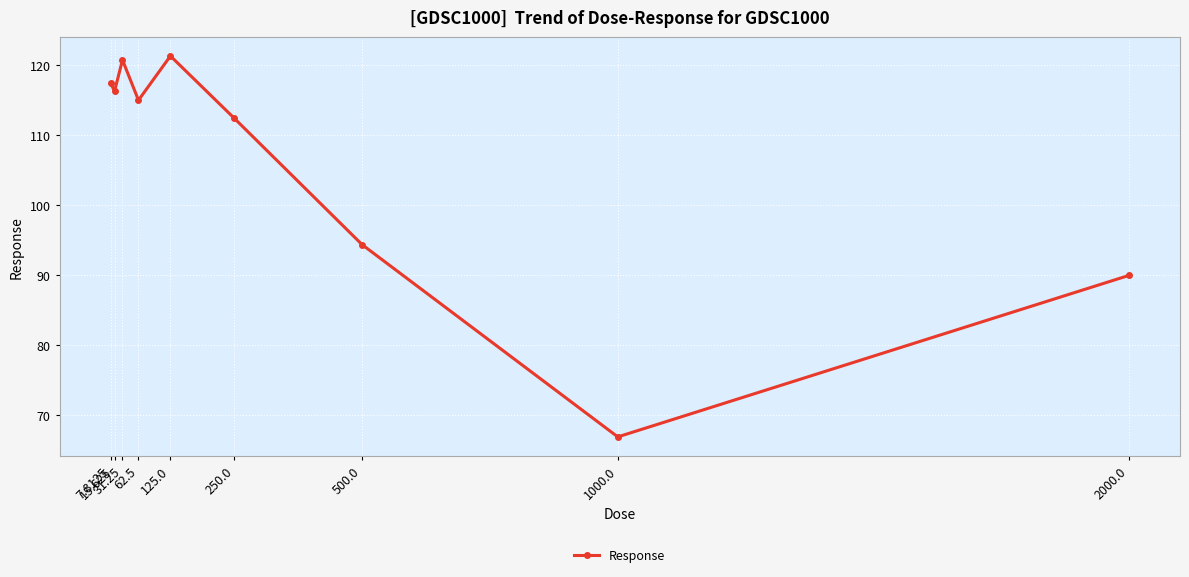

What is the greatest value displayed?

121.3